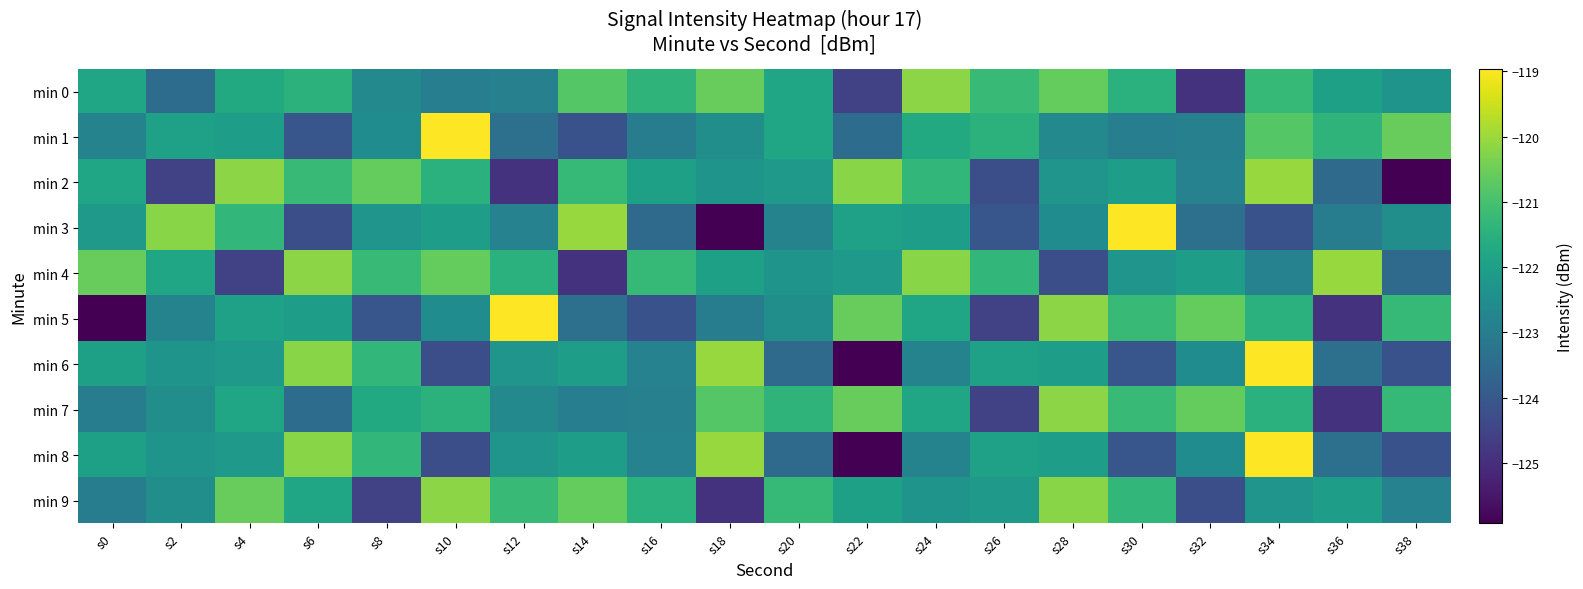

At how many categories does at least one series exceed -120?

4